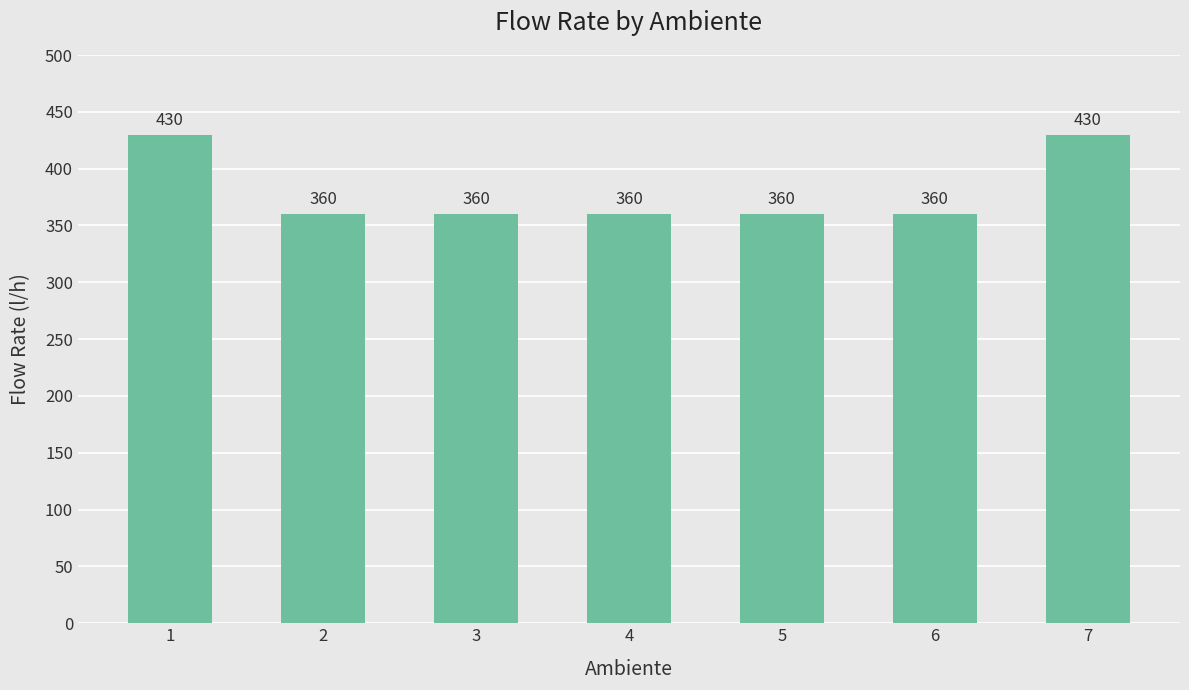

True or false: the data shows 360 at 2.

True